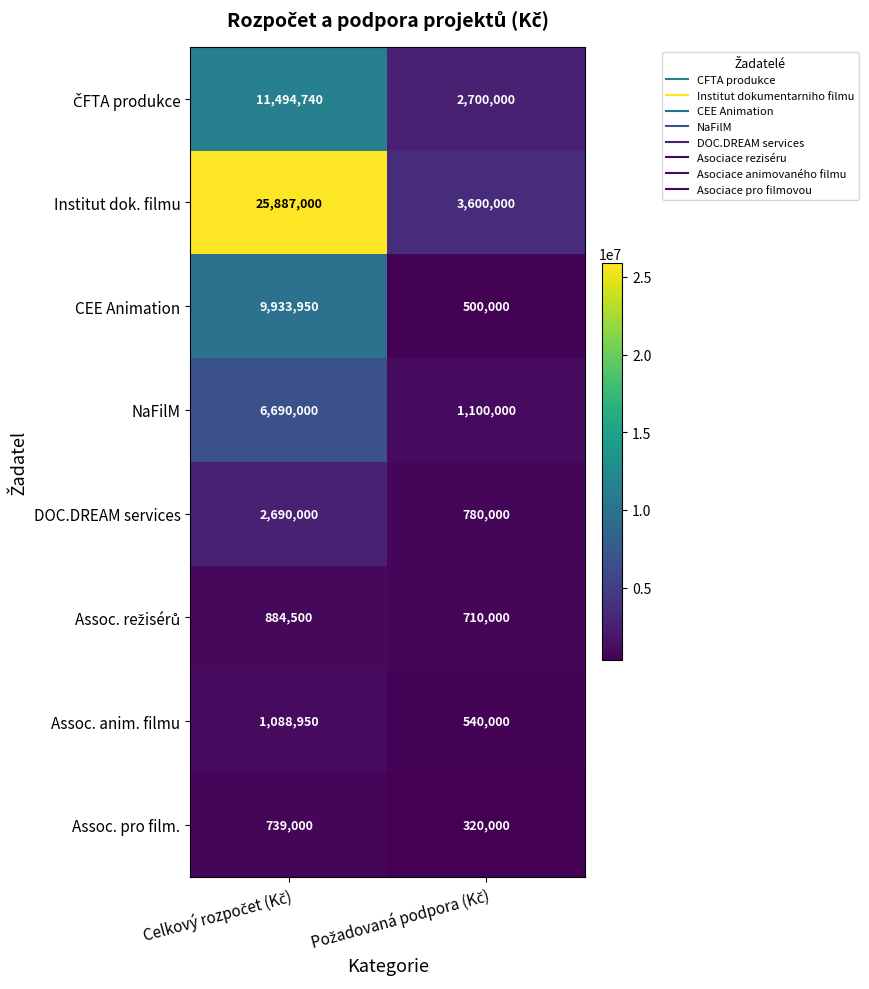

What is the maximum value for Assoc. pro film.?

739000